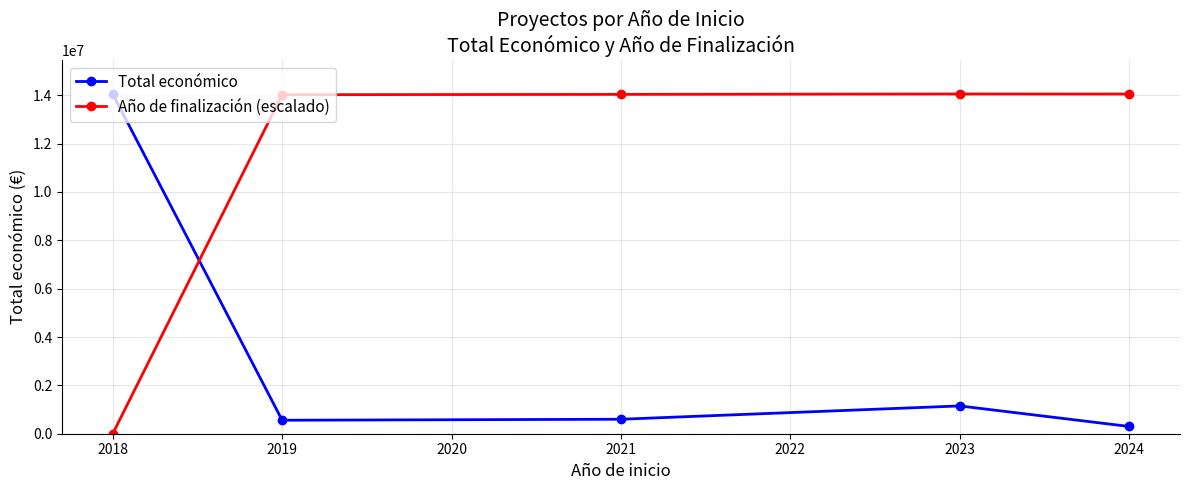

At 2021, list the series in order from smallest to largest.

Total económico, Año de finalización (escalado)